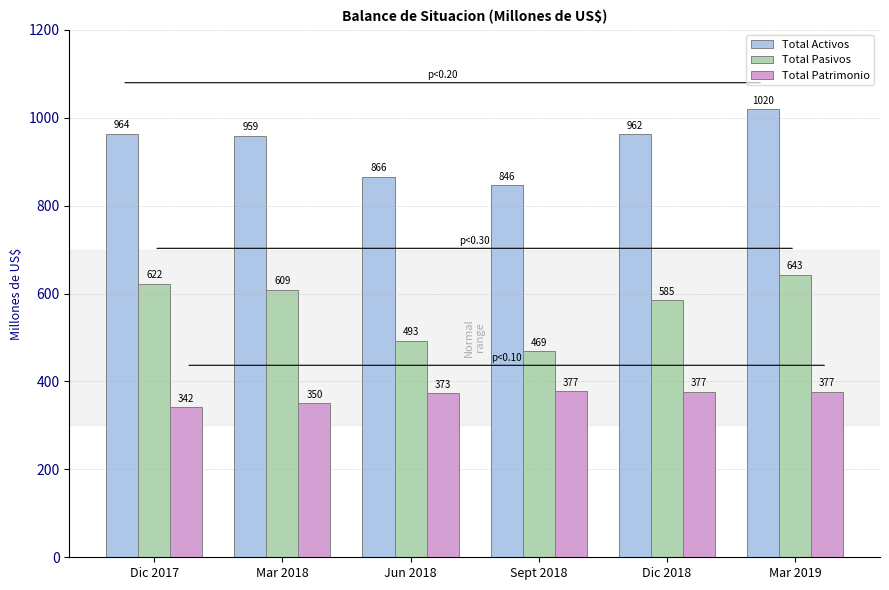

Where does the Total Patrimonio series first go above 376?

Sept 2018